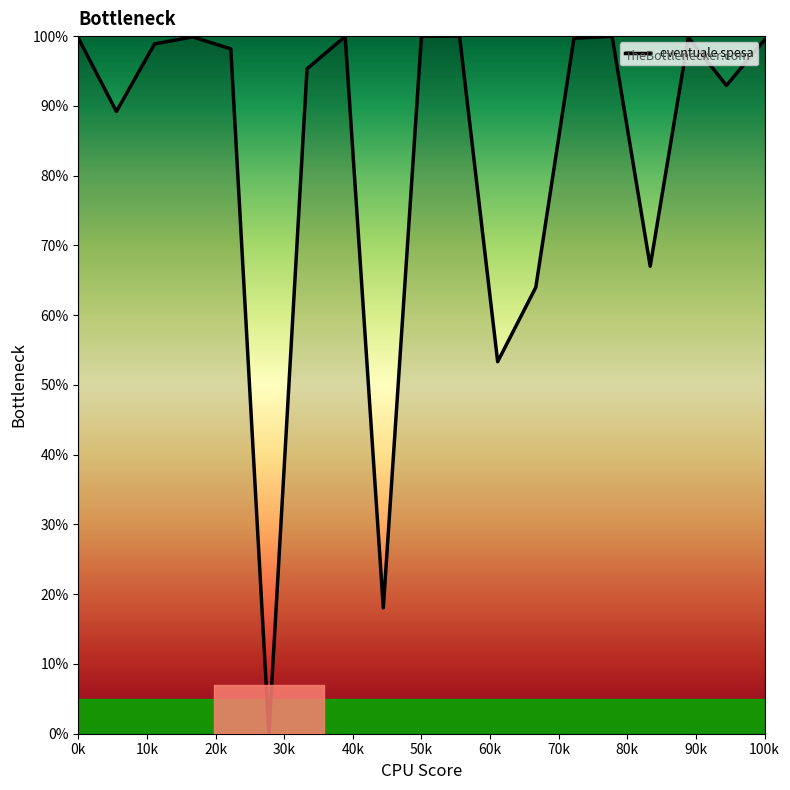

What is the difference between the maximum and minimum values?

100.0